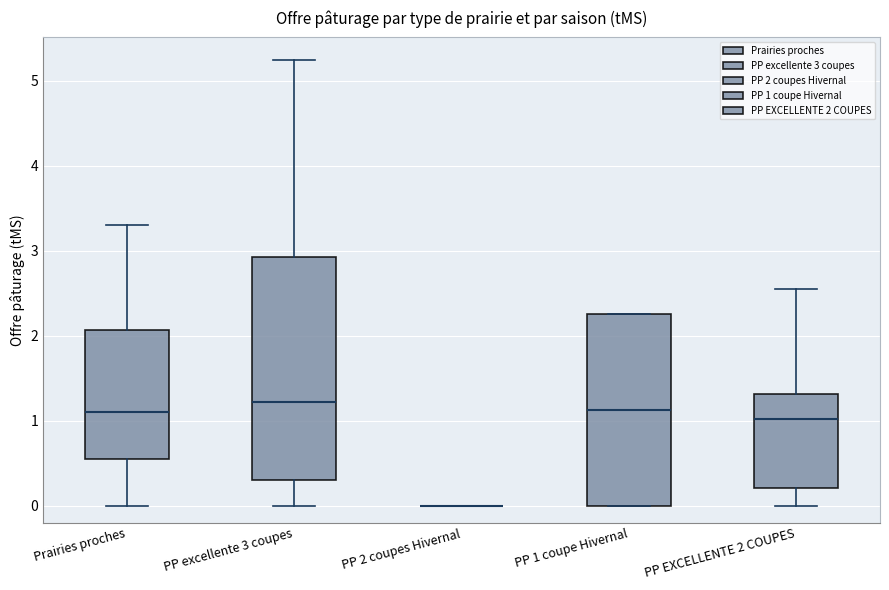

Where does the median line of the box for PP 1 coupe Hivernal sit on the y-axis? The values are not printed on the chart, so give them approximately, as read against the axis.

1.1